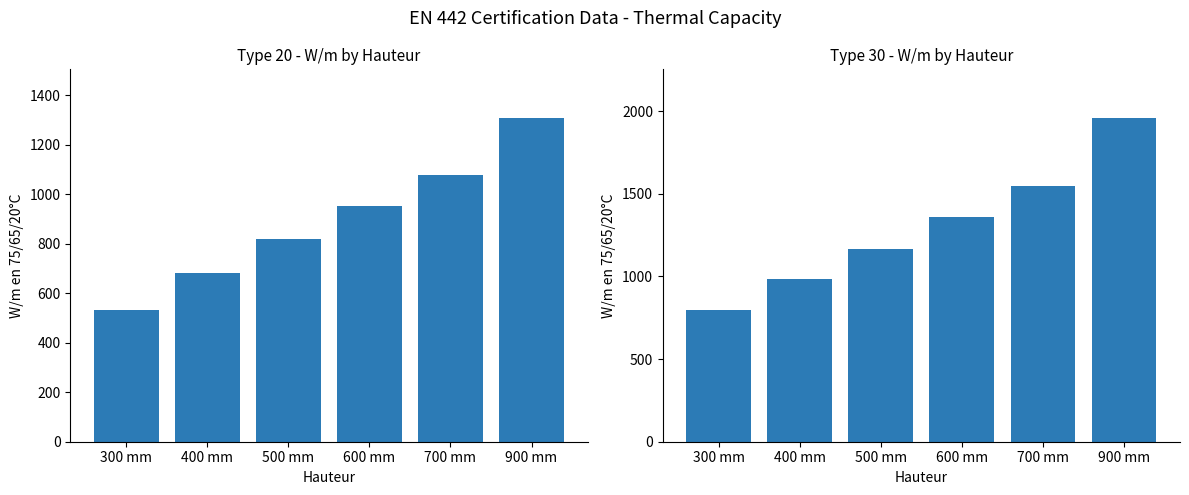

Is the value of Type 30 at 500 mm greater than the value of Type 20 at 500 mm?

Yes